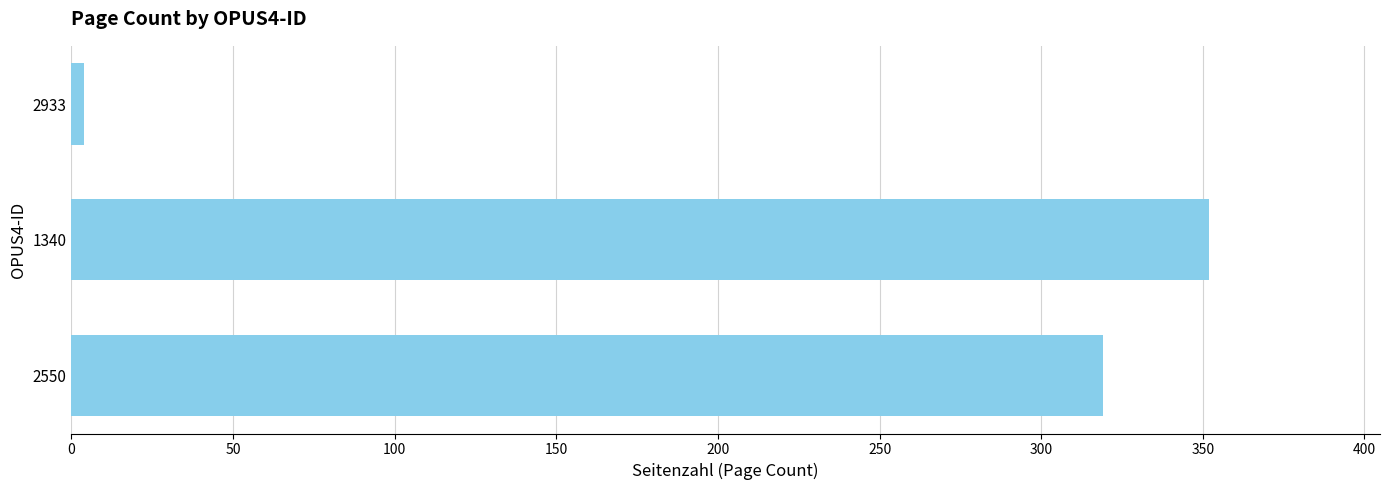

True or false: the data shows 576 at 1340.

False